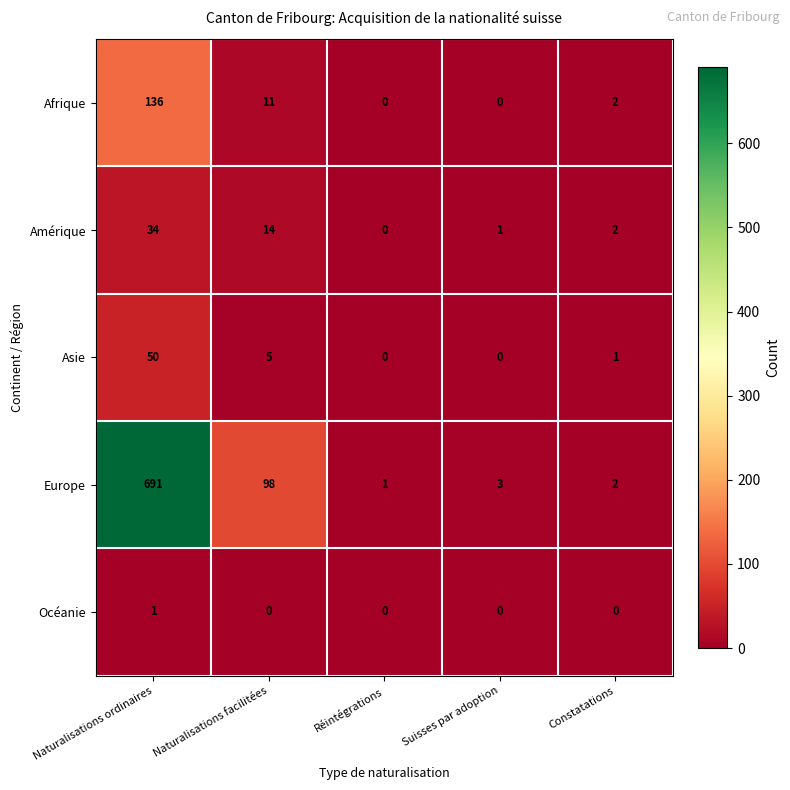

Count the number of data series in this chart.

5